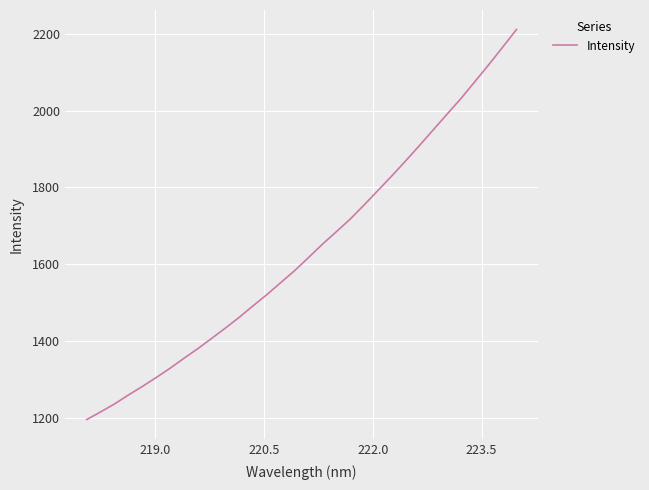

What is the maximum value shown in the chart?

2211.0